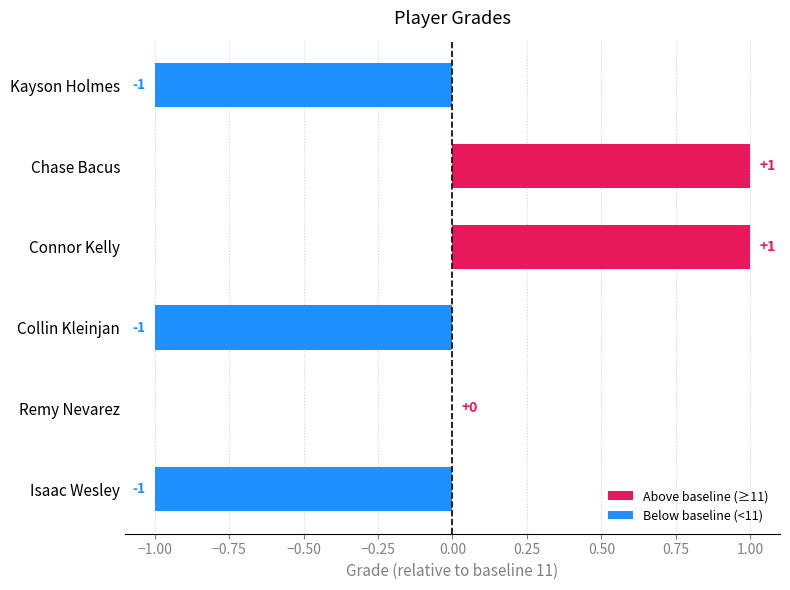

Where is Below baseline (<11) nearest to the value 0?

Chase Bacus